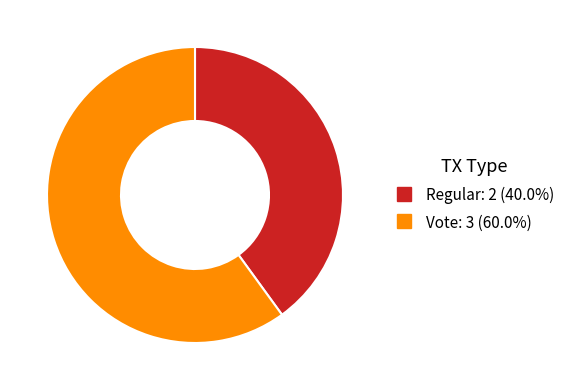

Does any single category account for the majority?

Yes